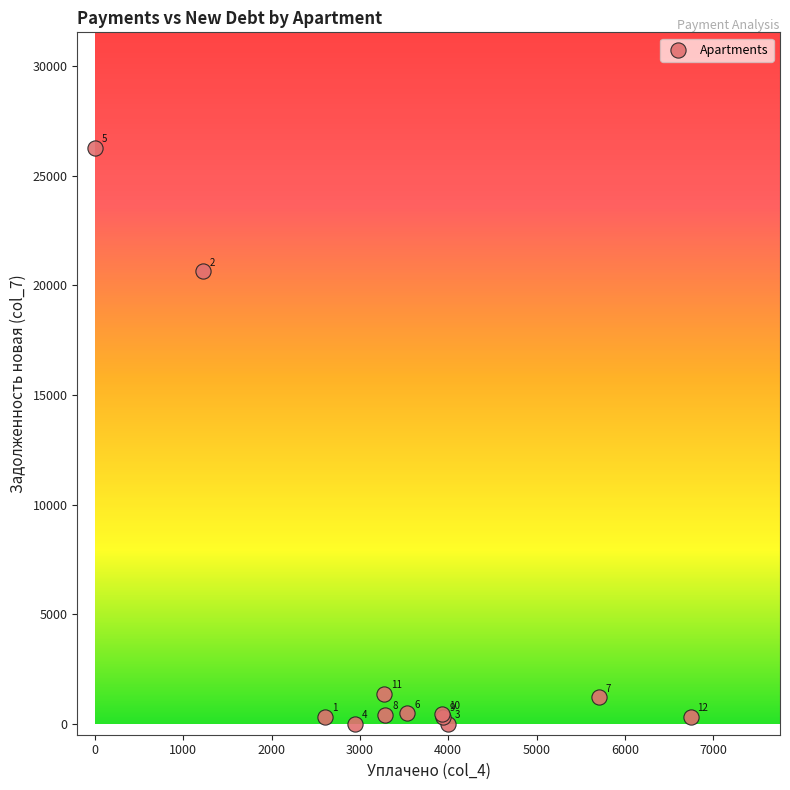

What Y value in the scatter plot is closest to 13144?

20643.9